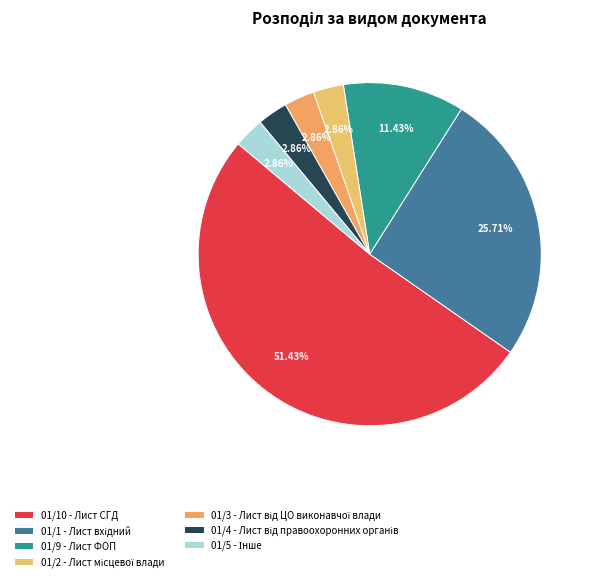

What portion of the pie excludes 01/1 - Лист вхідний?

74.3%